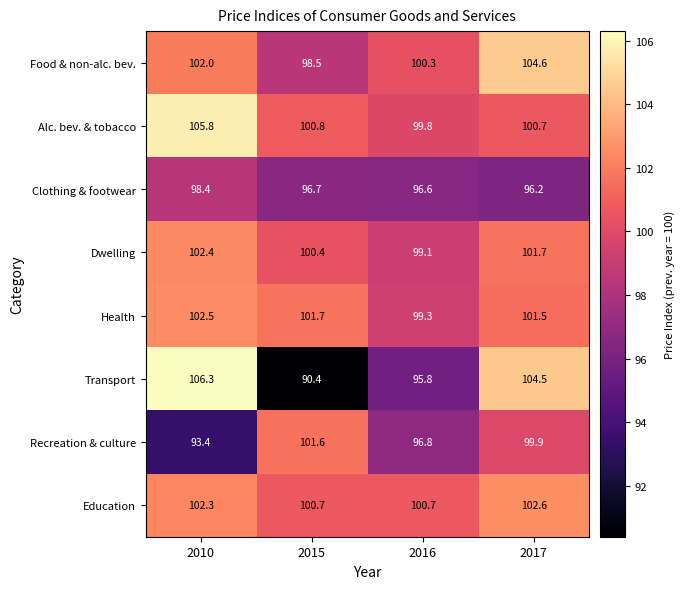

What is the smallest value displayed?

90.4